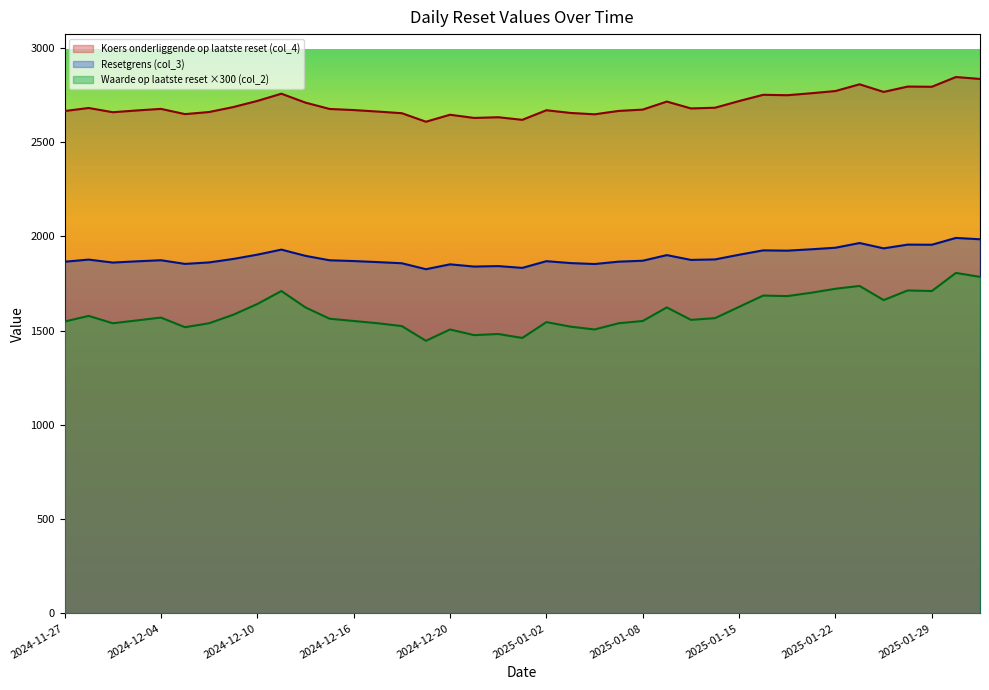

What are all the series names shown in the legend?

Koers onderliggende op laatste reset (col_4), Resetgrens (col_3), Waarde op laatste reset ×300 (col_2)